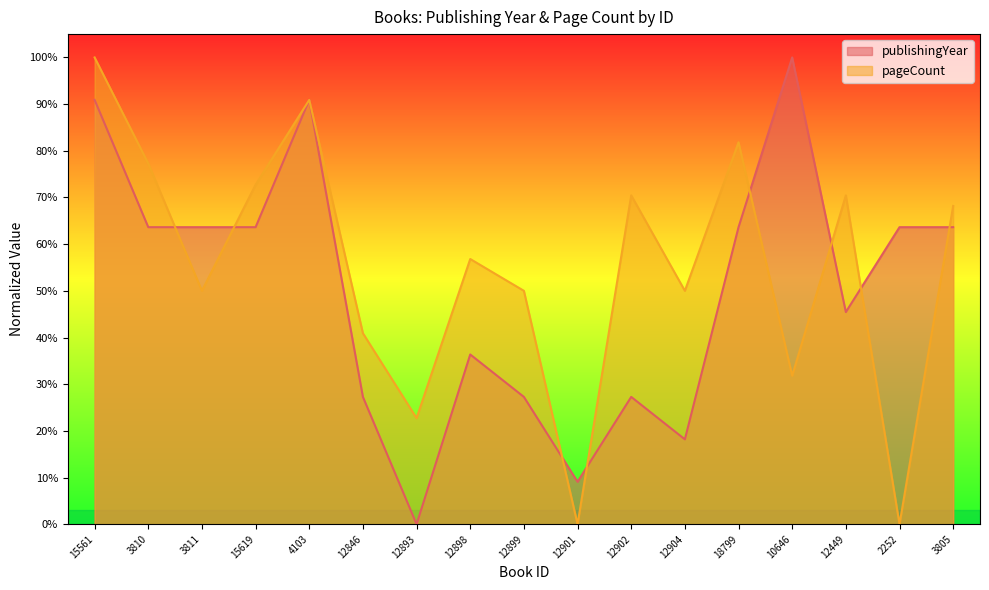

The publishingYear series shows 27.3 at 12902. True or false?

True